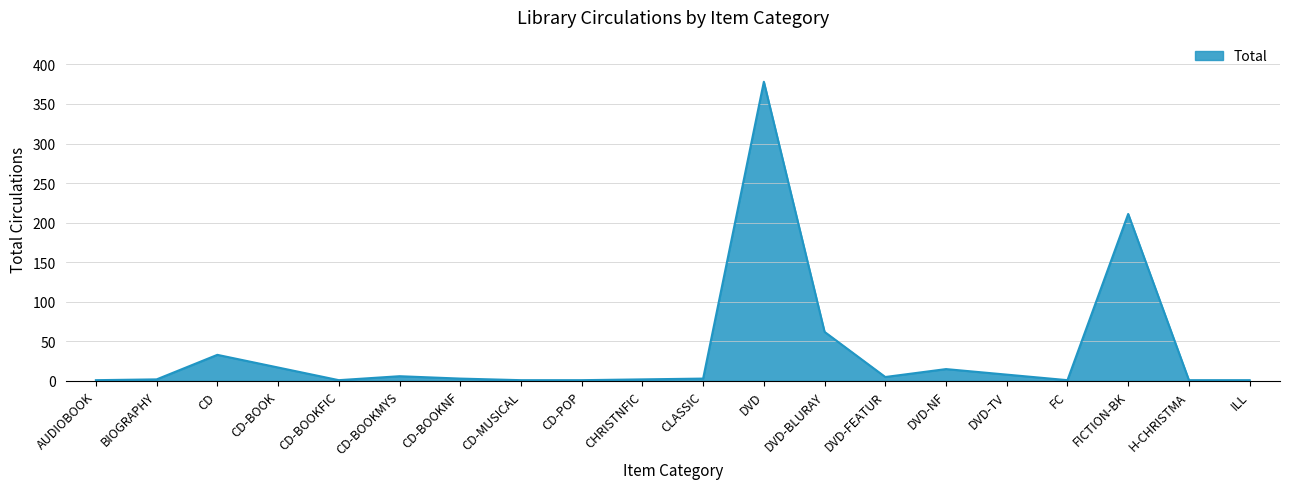

What is the maximum value shown in the chart?

378